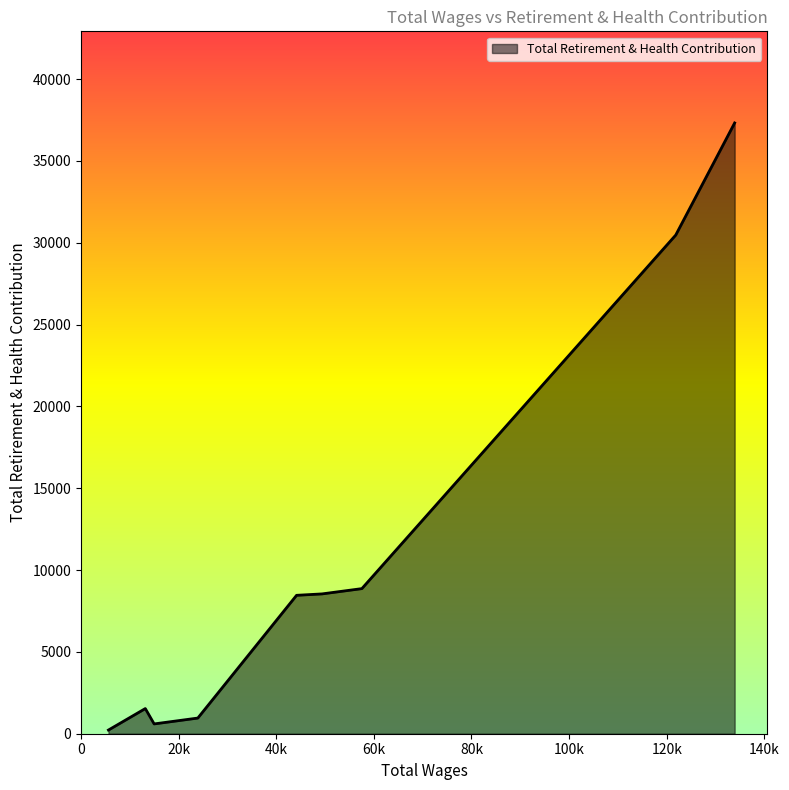

What is the minimum value shown in the chart?

225